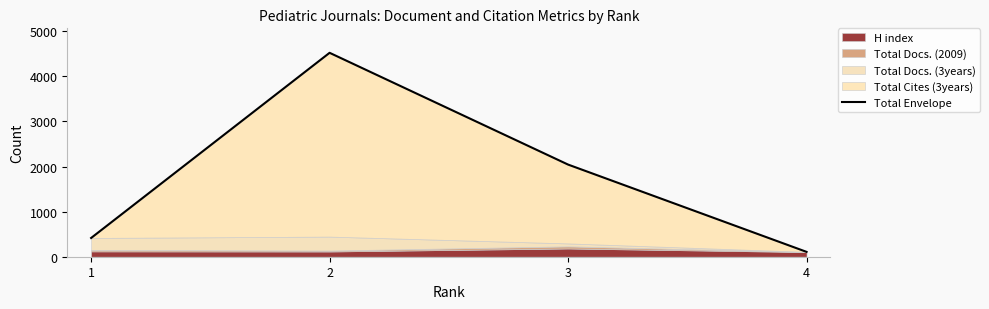

What is the change in value from 2 to 4?

-4415